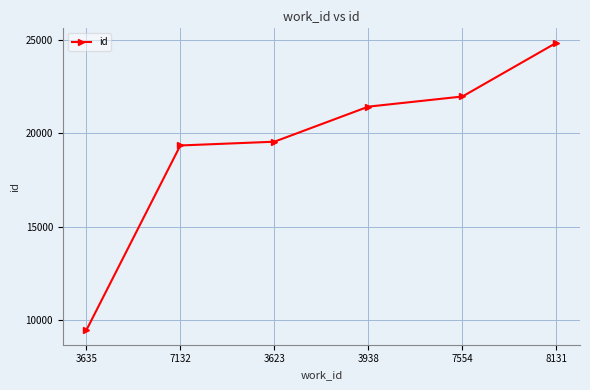

Does the chart have visible grid lines?

Yes